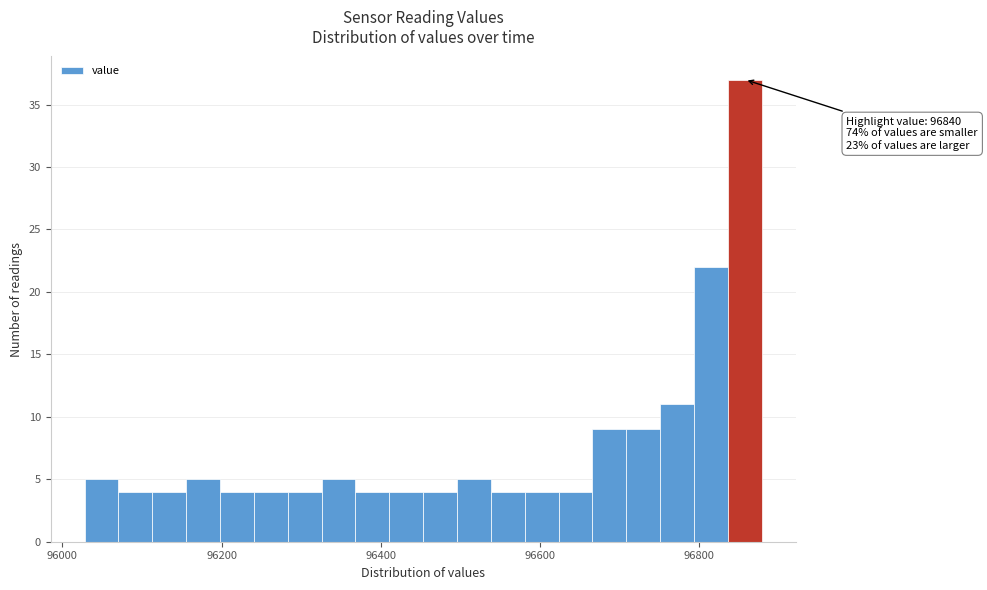

Read against the x-axis, roughly where is the centre of the tallest bar?

96860